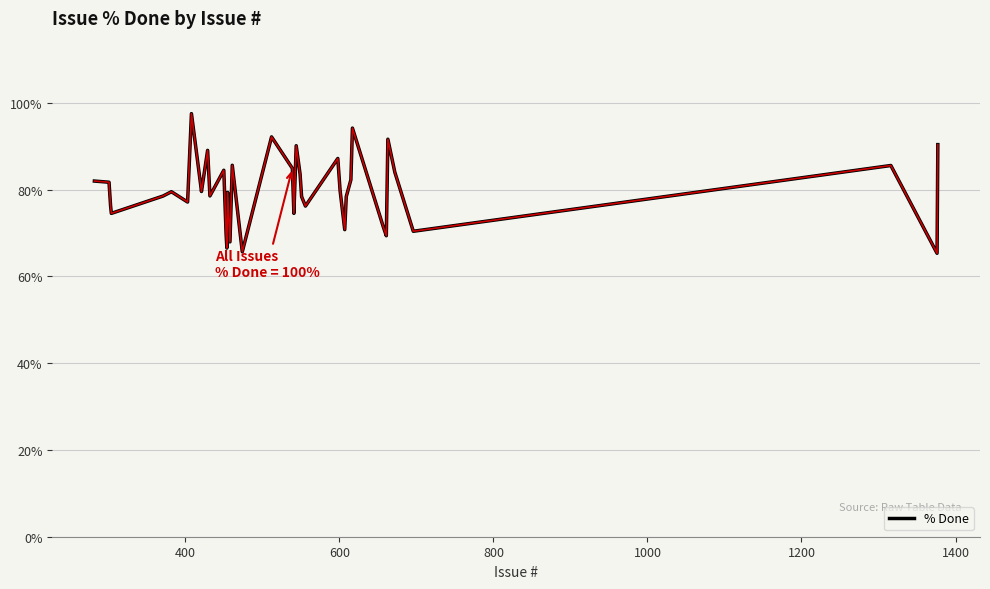

What is the difference between the maximum and minimum values?

32.2